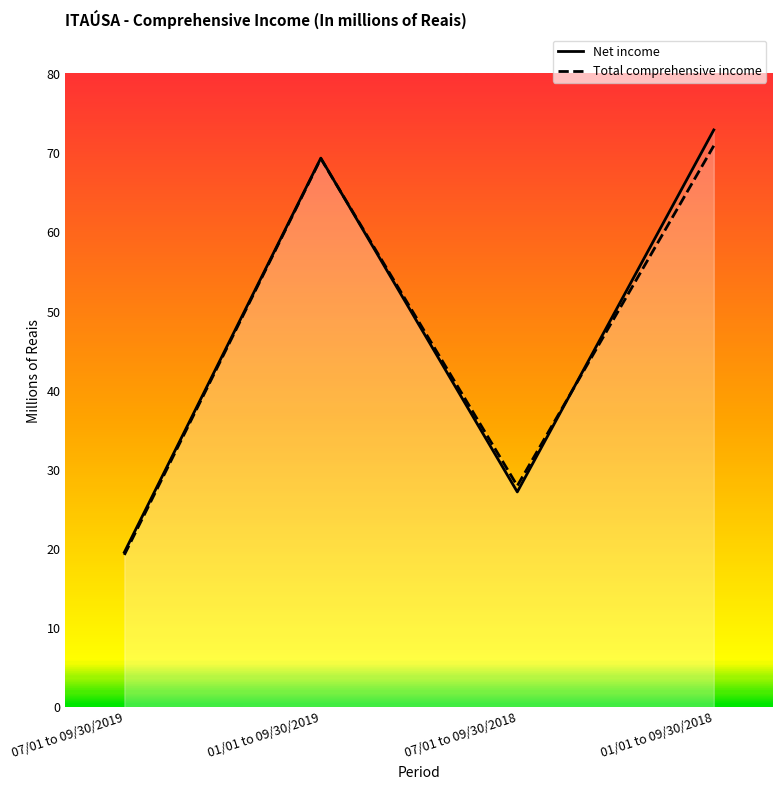

List the series in order of their overall mean, highest first.

Net income, Total comprehensive income